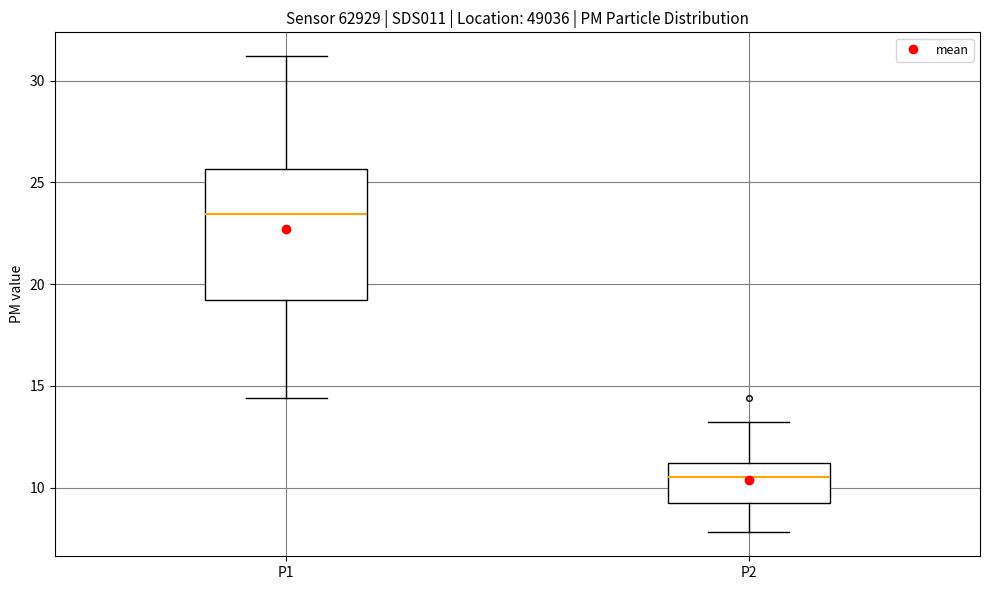

Reading left to right, read every box against the y-axis: the position of its median line, the range the box covers, and the ends of its whiskers. The values are not printed on the chart, so give them approximately, as read against the axis.

P1: median 23.5, box 19.0 to 25.5, whiskers 14.5 to 31.0
P2: median 10.5, box 9.5 to 11.0, whiskers 8.0 to 13.0